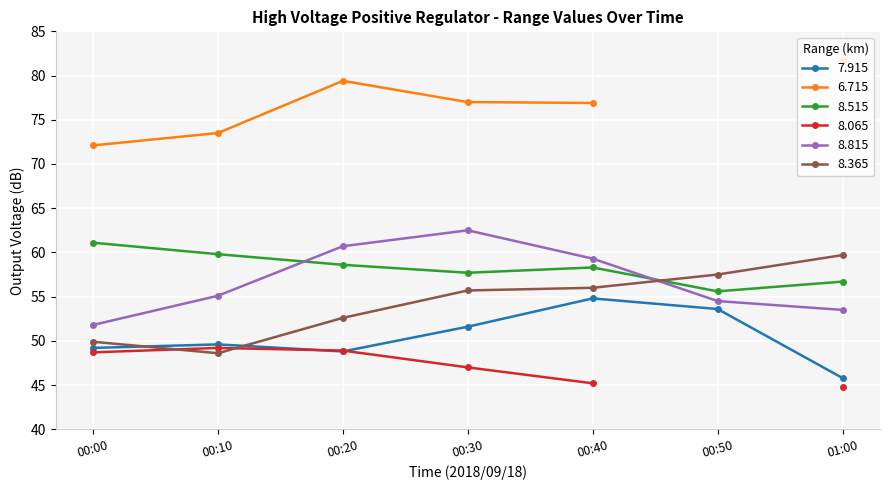

True or false: 8.515 and 7.915 intersect in this chart.

False